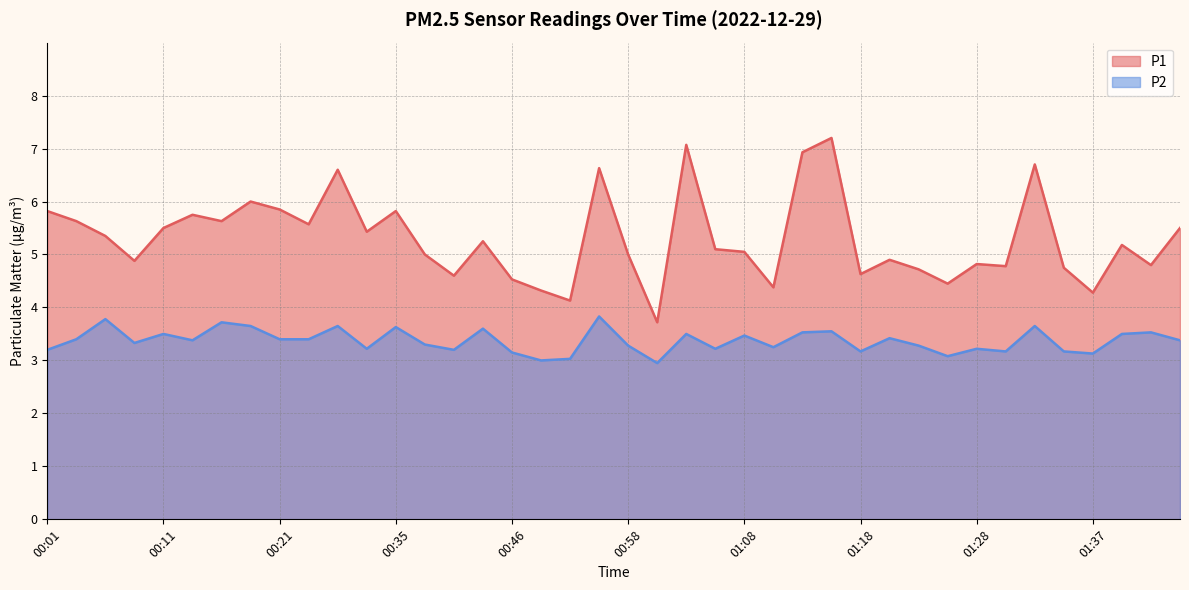

The value of P1 at 01:15 is 1.5. True or false?

False